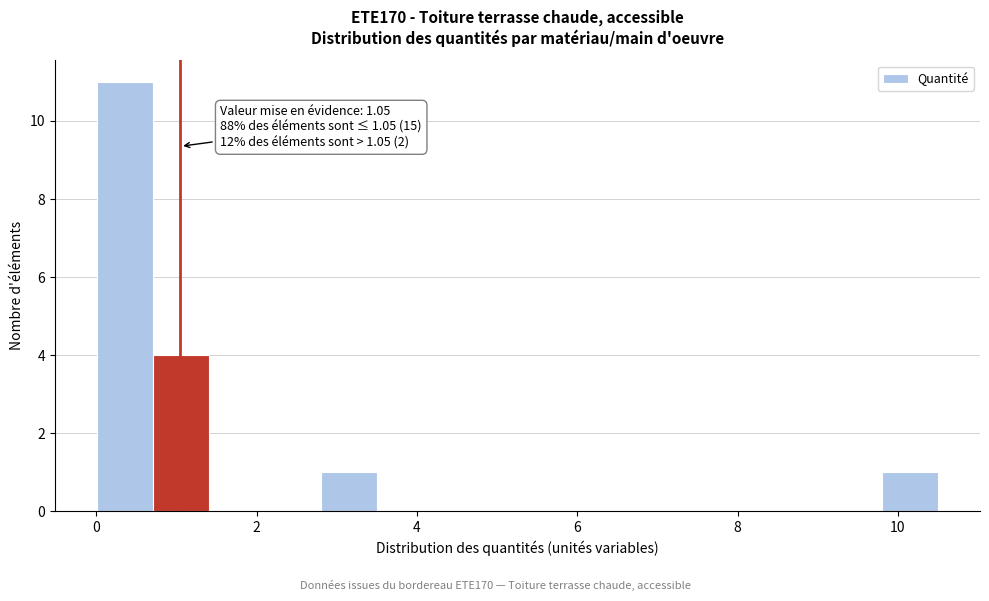

Around what value on the x-axis is the tallest bar? Give the approximate position of its centre, as read against the axis.

0.4